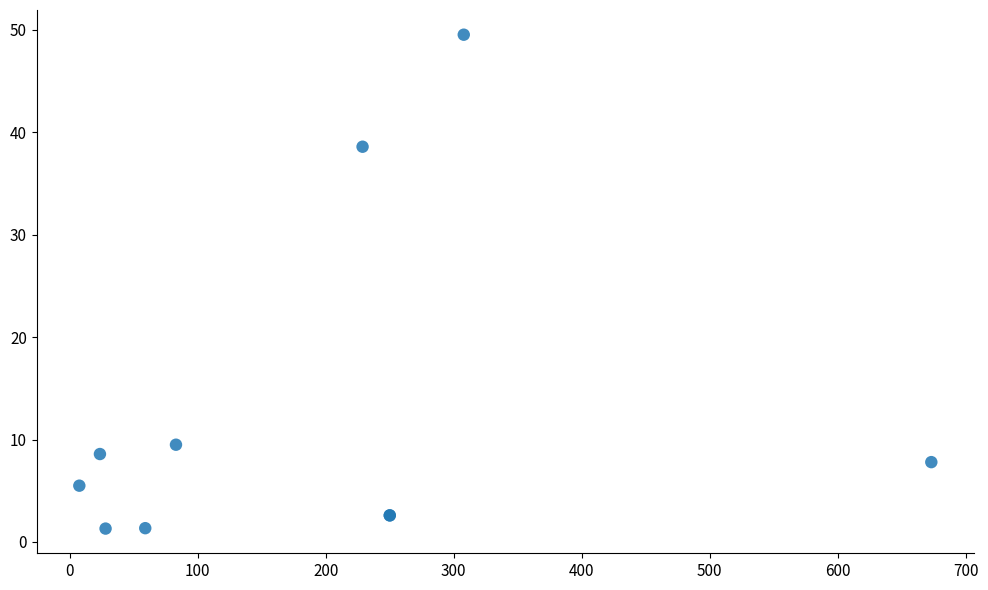

What Y value in the scatter plot is closest to 25?

38.6